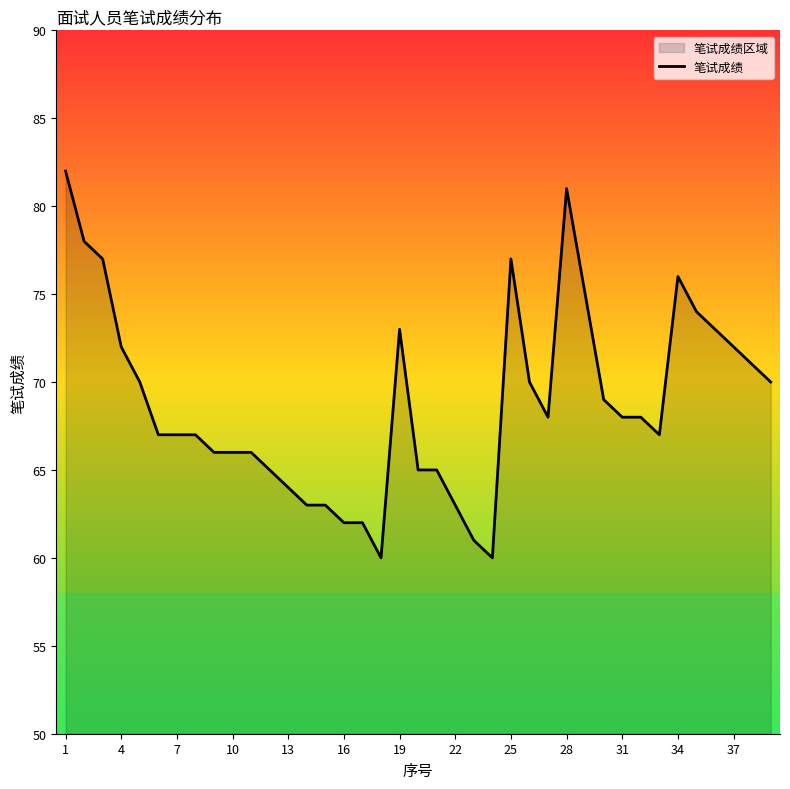

Reading left to right, list all the values displayed in this chart.

82	78	77	72	70	67	67	67	66	66	66	65	64	63	63	62	62	60	73	65	65	63	61	60	77	70	68	81	75	69	68	68	67	76	74	73	72	71	70